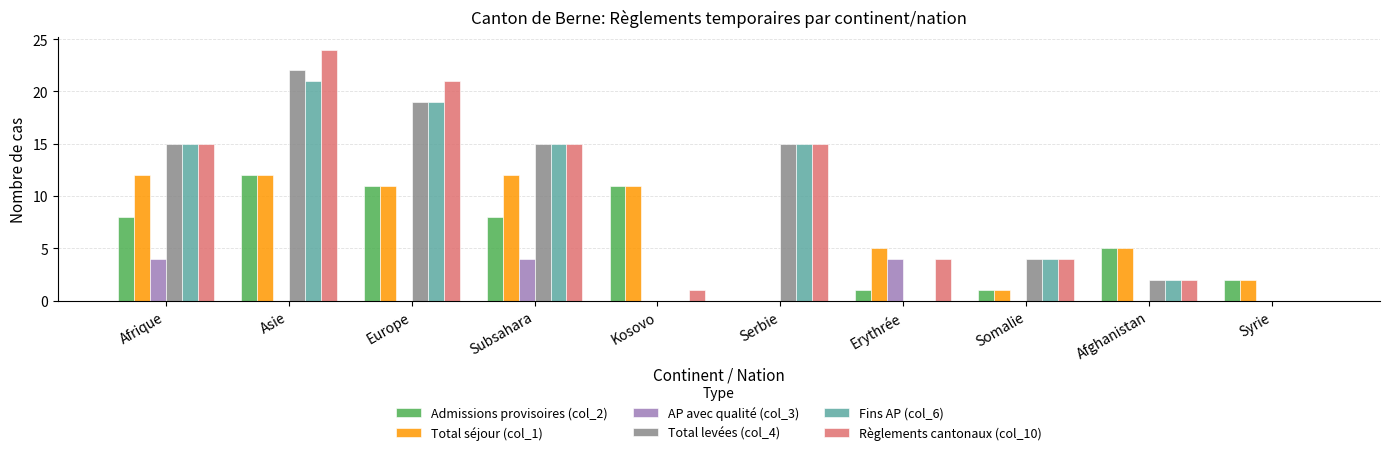

The value of Total levées (col_4) at Asie is 38. True or false?

False